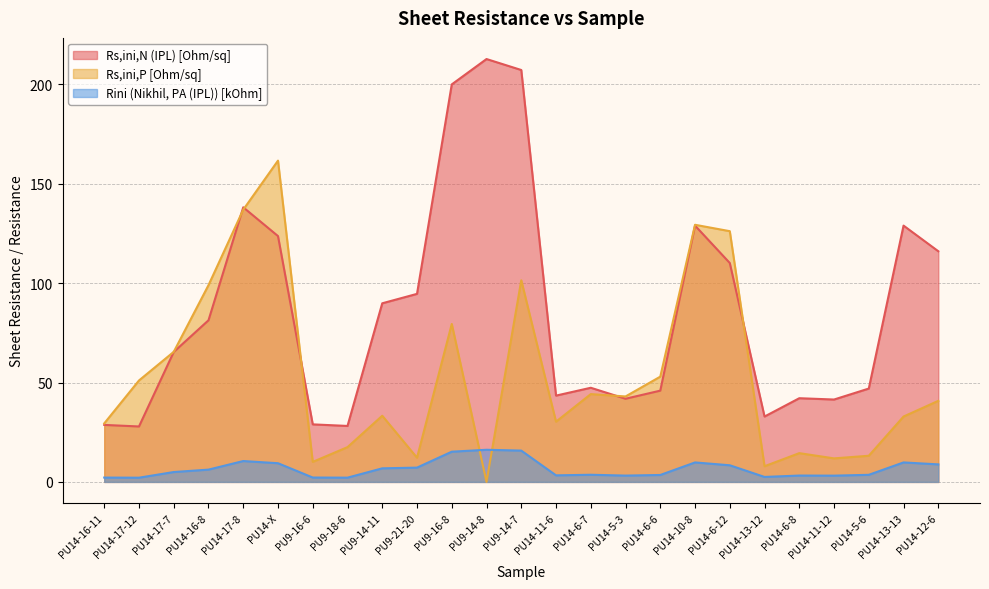

Which series has the widest spread of values?

Rs,ini,N (IPL) [Ohm/sq]